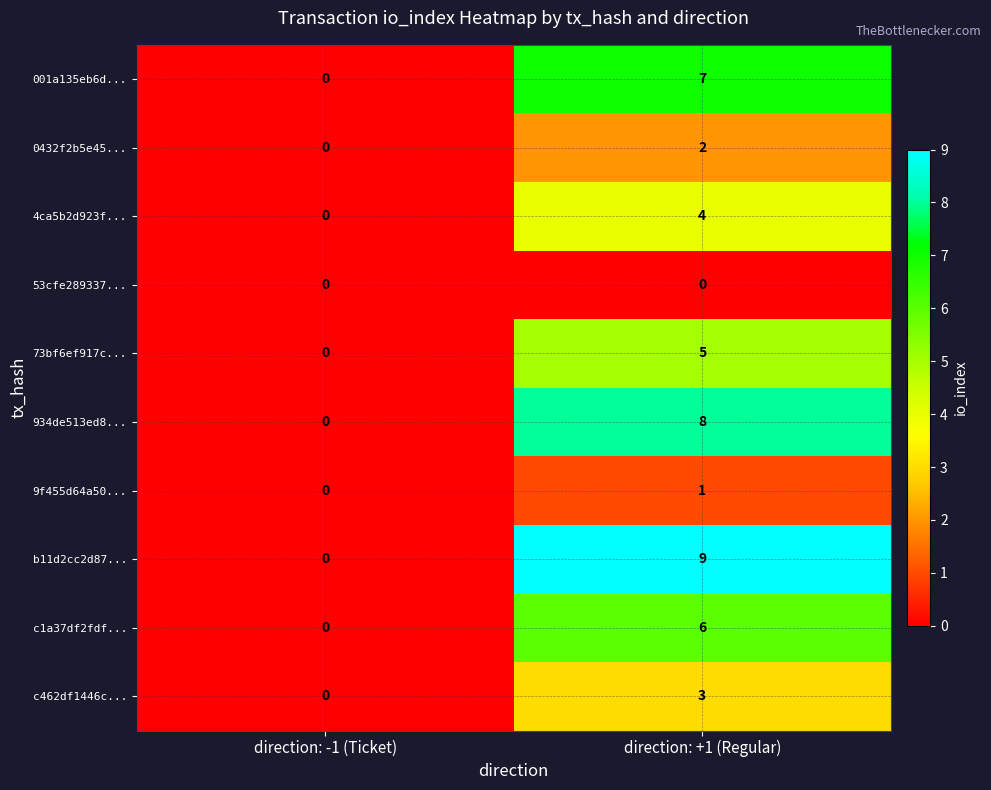

Reading right to left, list all the values displayed in this chart.

001a135eb6d...: 7	0
0432f2b5e45...: 2	0
4ca5b2d923f...: 4	0
53cfe289337...: 0	0
73bf6ef917c...: 5	0
934de513ed8...: 8	0
9f455d64a50...: 1	0
b11d2cc2d87...: 9	0
c1a37df2fdf...: 6	0
c462df1446c...: 3	0